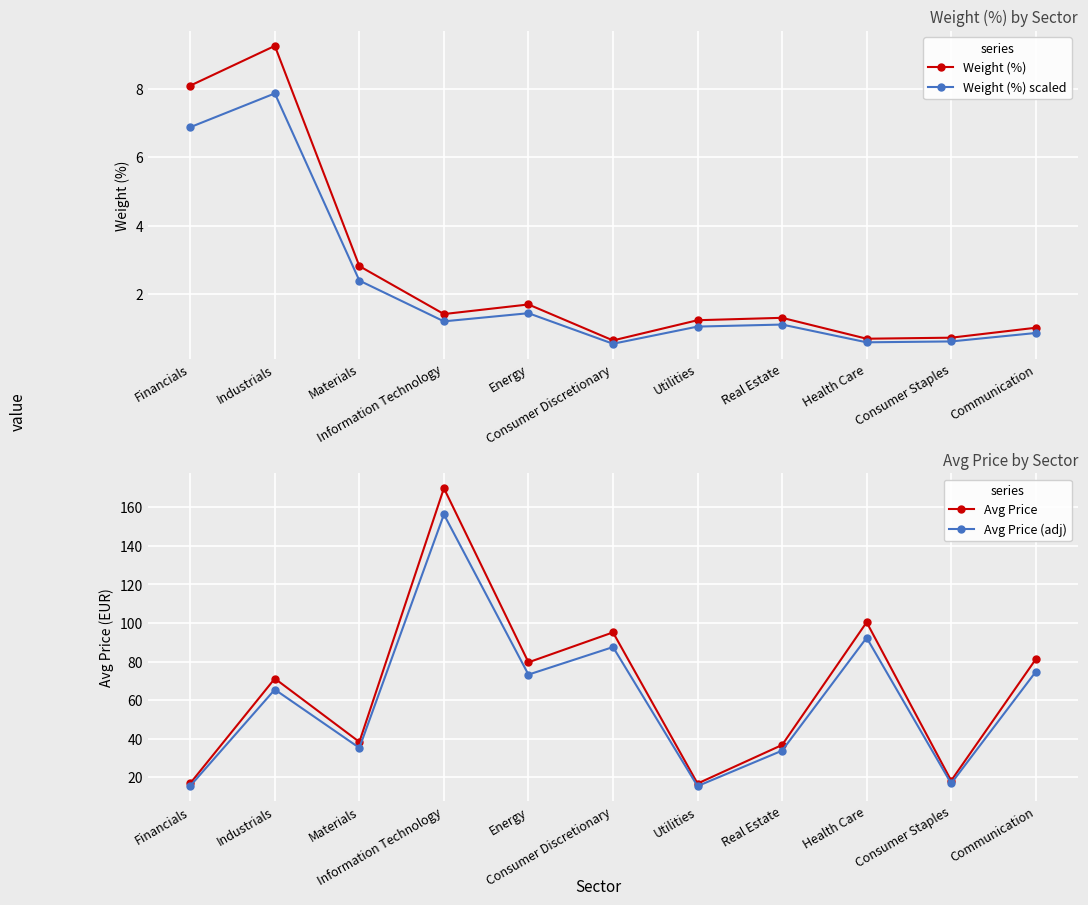

What is the lowest value of the Weight (%) scaled series?

0.6